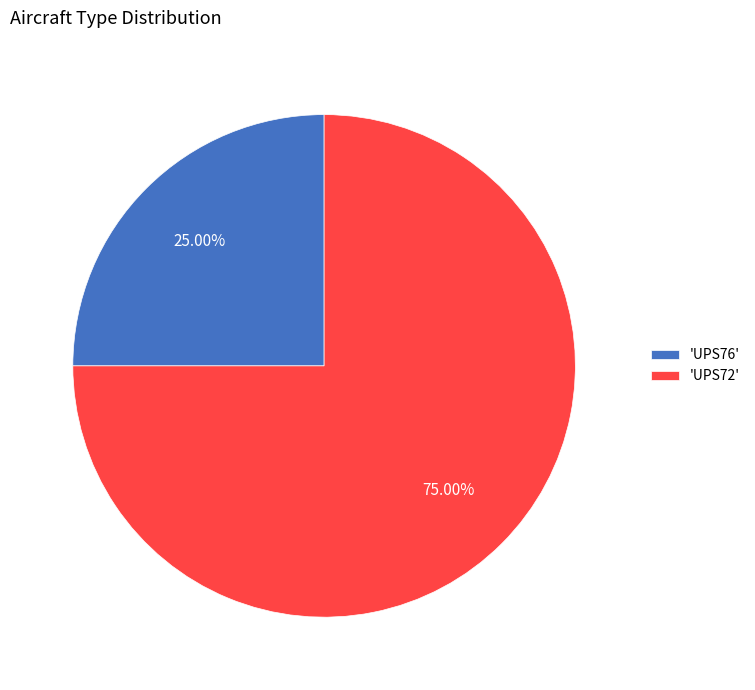

Do 'UPS76' and 'UPS72' together represent more than half of the pie?

Yes